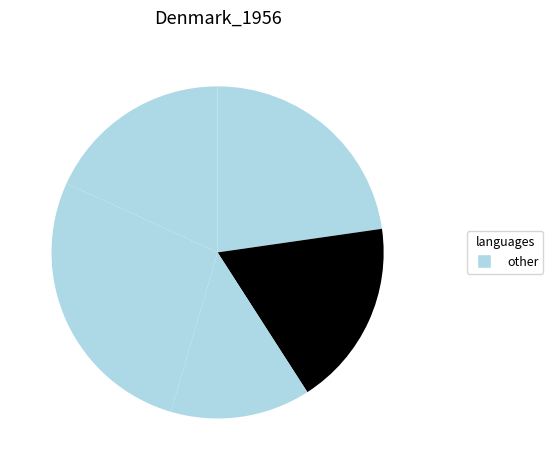

How many slices are in this pie chart?

5